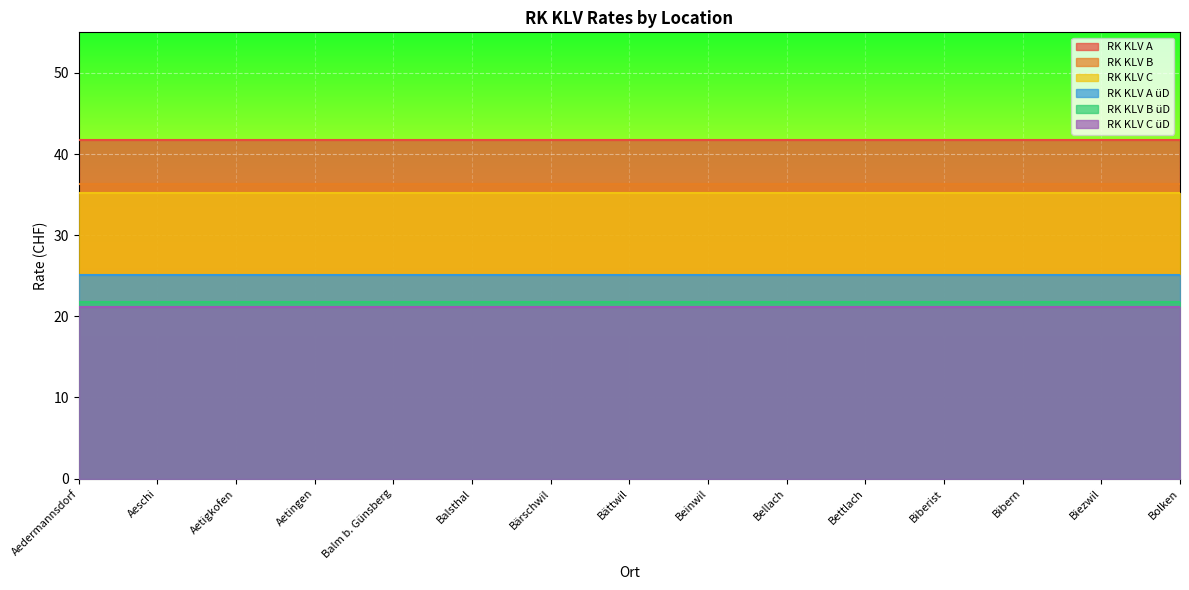

How many lines are shown in the chart?

6